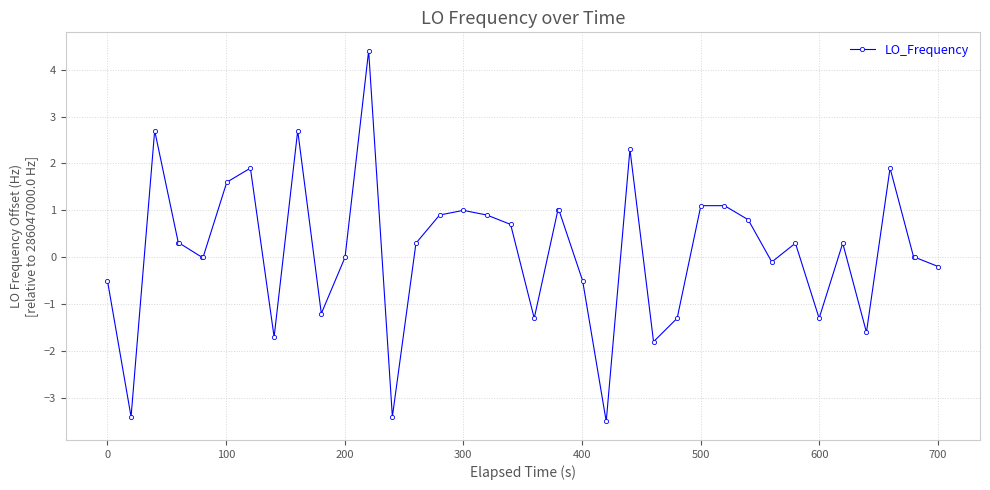

True or false: there are more than 2 points higher than both neighbors.

True